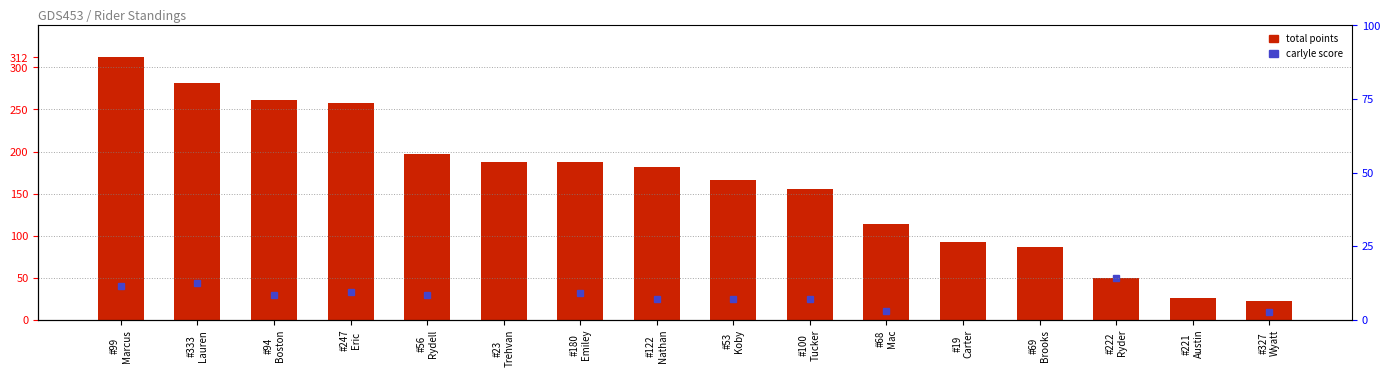

Reading left to right, extract all data points from this chart.

#99
Marcus=312	#333
Lauren=281	#94
Boston=261	#247
Eric=258	#56
Rydell=197	#23
Trehvan=188	#180
Emiley=187	#122
Nathan=182	#53
Koby=166	#100
Tucker=156	#68
Mac=114	#19
Carter=93	#69
Brooks=86	#222
Ryder=50	#221
Austin=26	#327
Wyatt=22